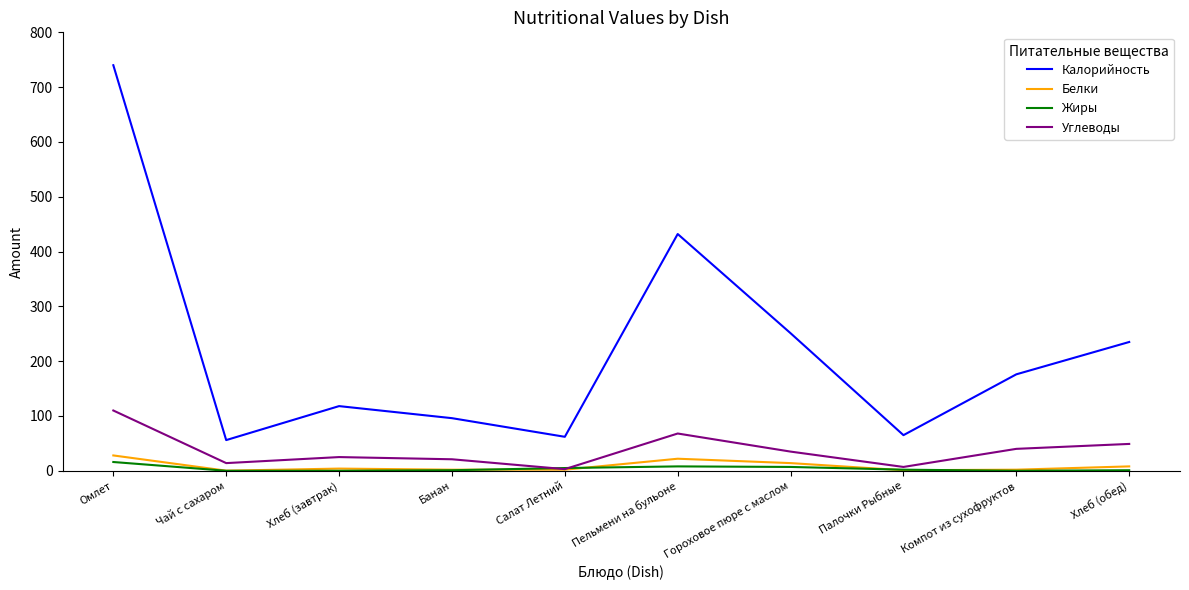

What is the difference between the highest and lowest values at Пельмени на бульоне?

424.0